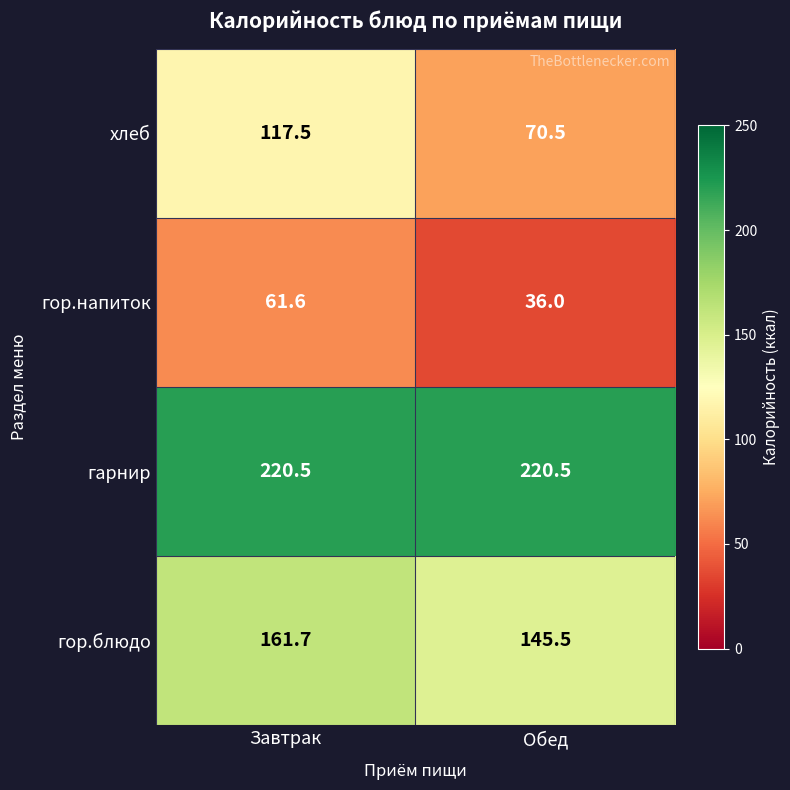

Which series has the largest total across all categories?

гарнир